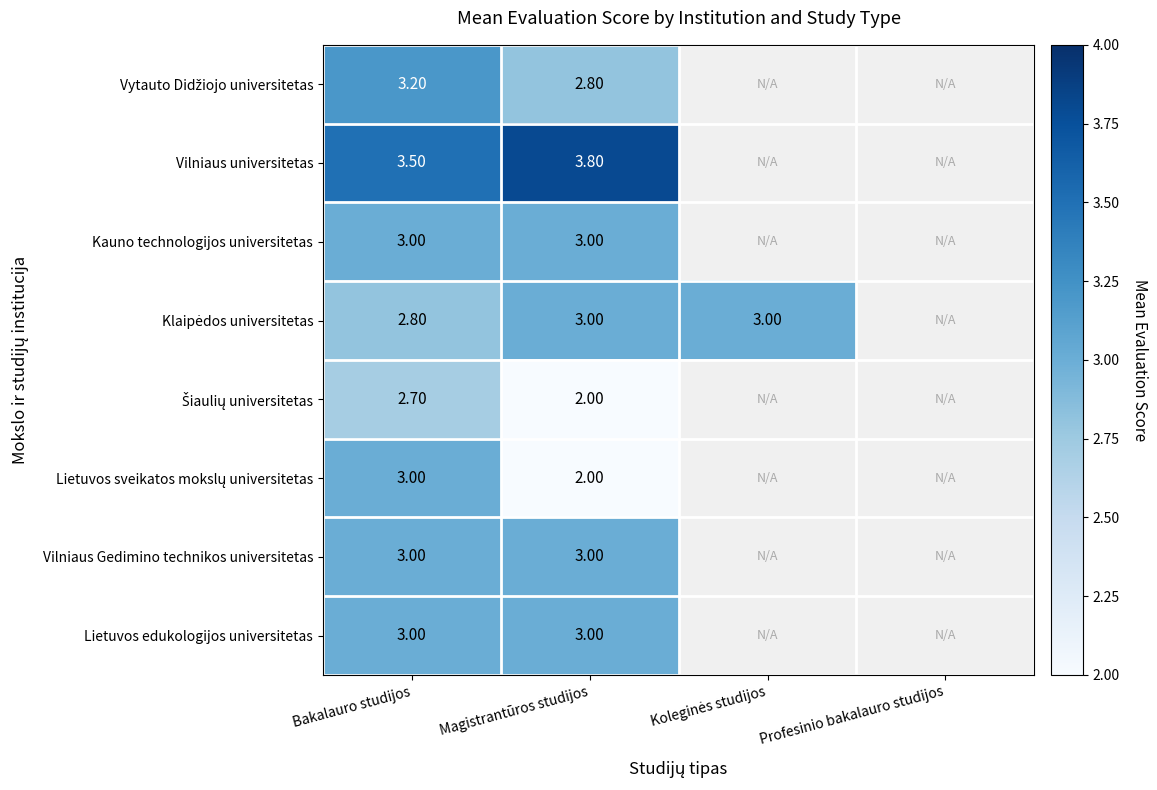

Where does the Šiaulių universitetas series first go above 2?

Bakalauro studijos